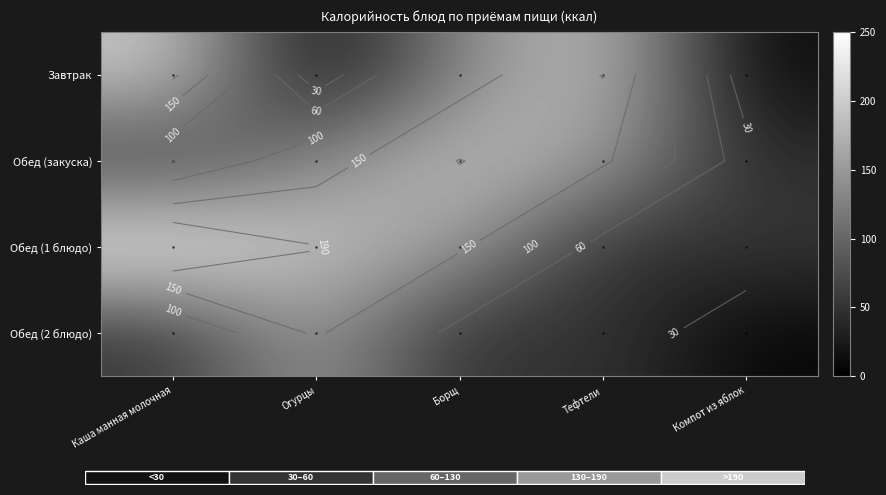

True or false: Завтрак has a value of 2.5 at Огурцы.

False